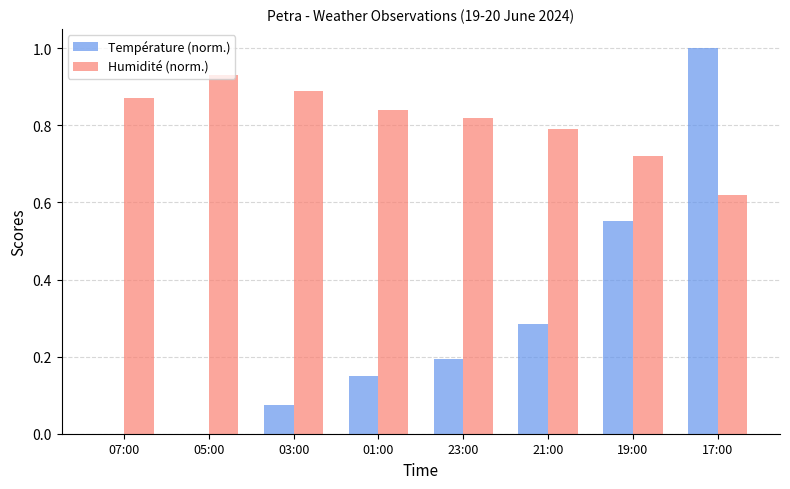

What is the sum of the Température (norm.) values at 21:00 and 23:00?

0.5